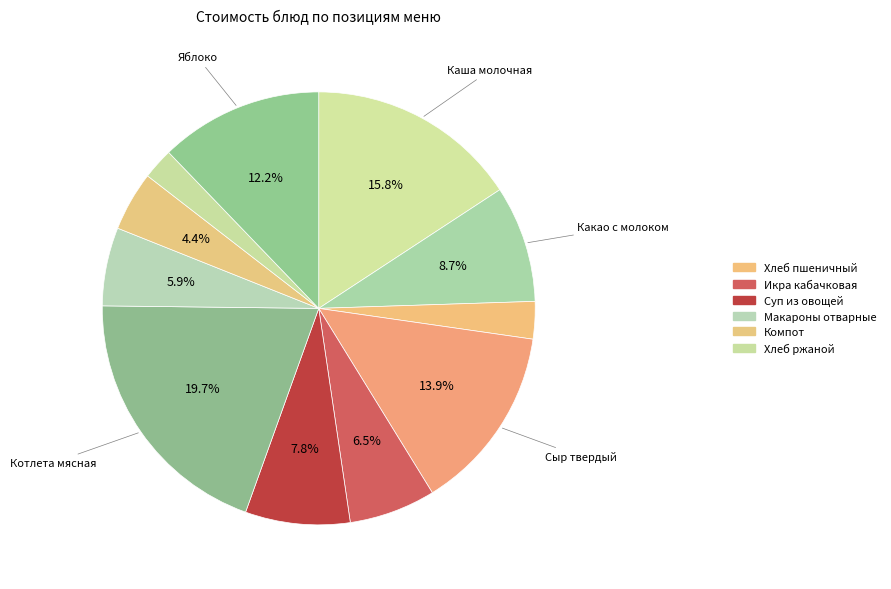

Count the number of slices in the pie.

11